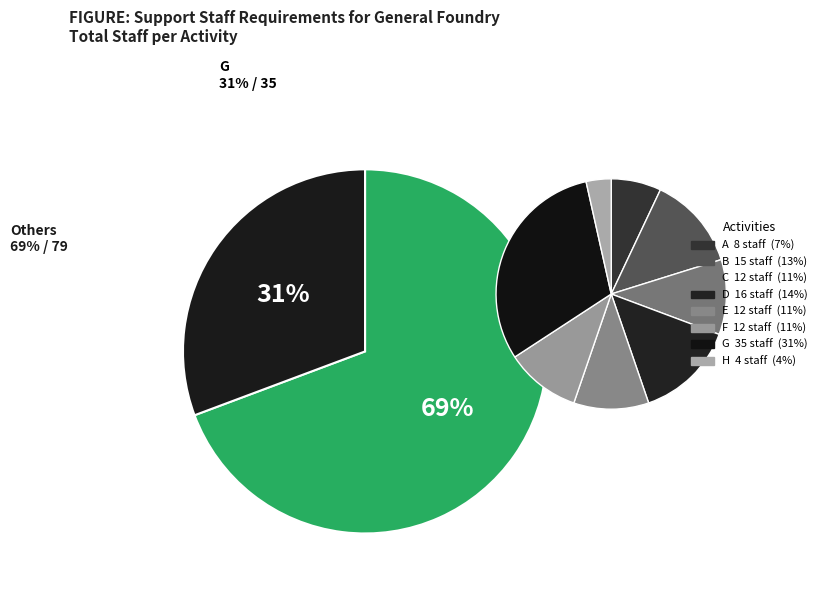

Does H represent more than half of the total?

No